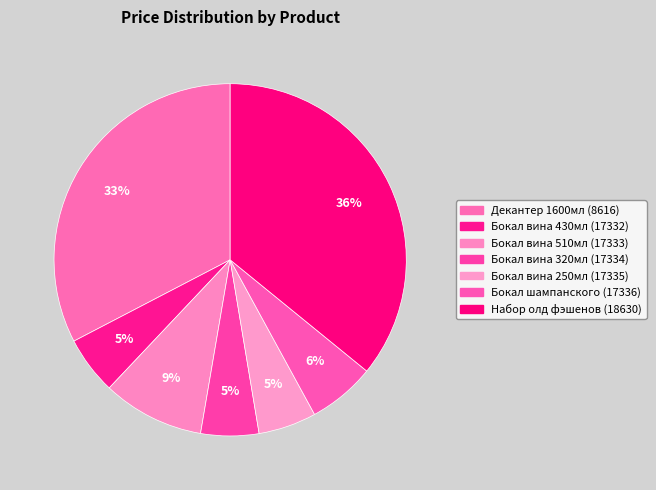

To the nearest percent, what is the difference between the Бокал вина 430мл (17332) and Бокал шампанского (17336) slice percentages?

1%